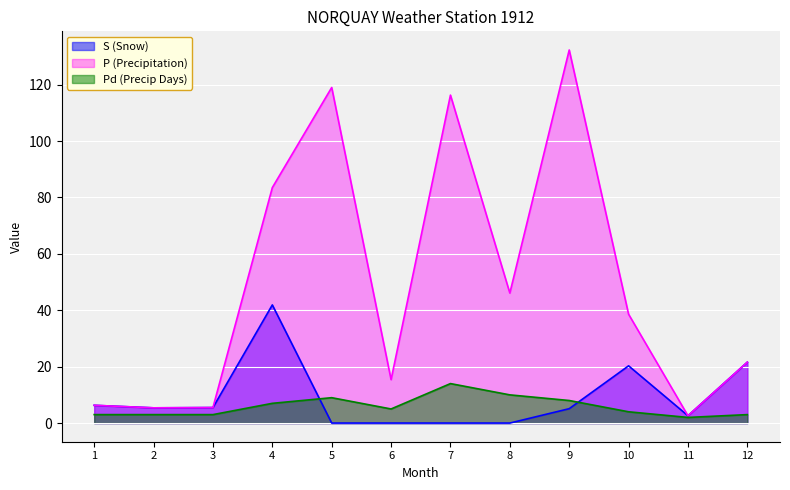

True or false: S (Snow) and P (Precipitation) cross at least once.

False